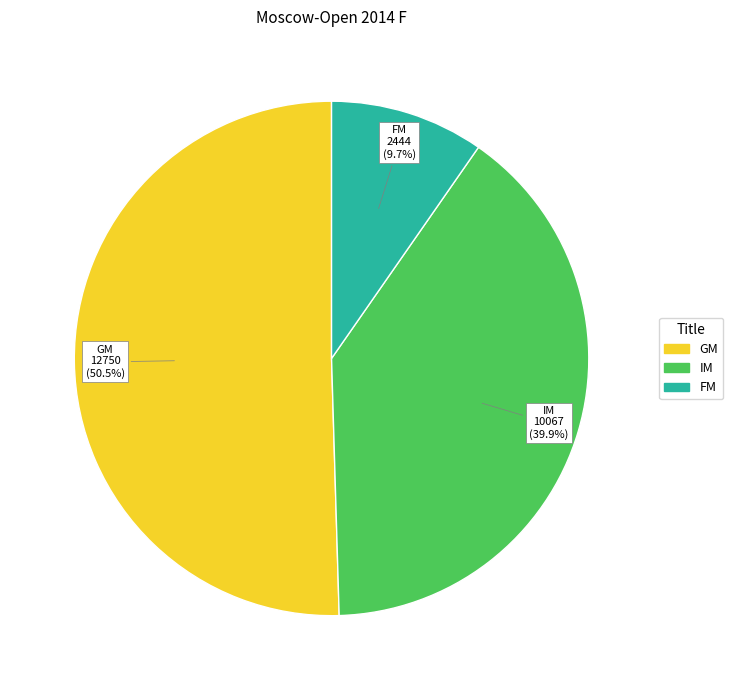

Is there any slice that represents more than half of the pie?

Yes